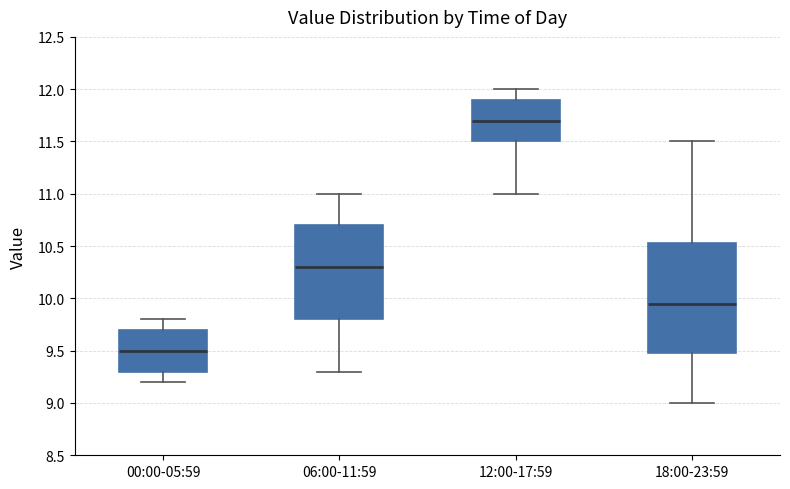

Which box has the highest median line?

12:00-17:59